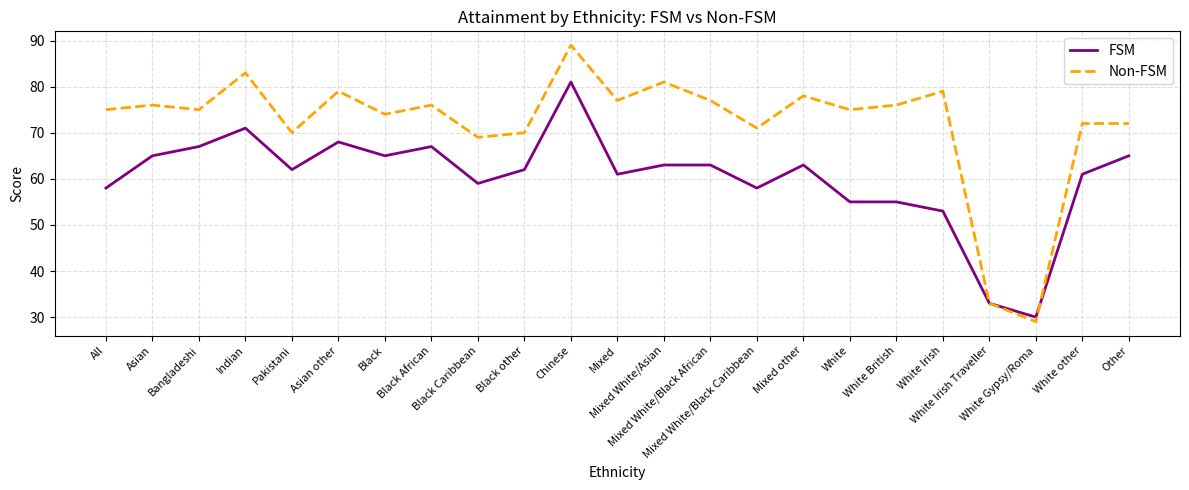

List the series in order of their peak value, highest first.

Non-FSM, FSM